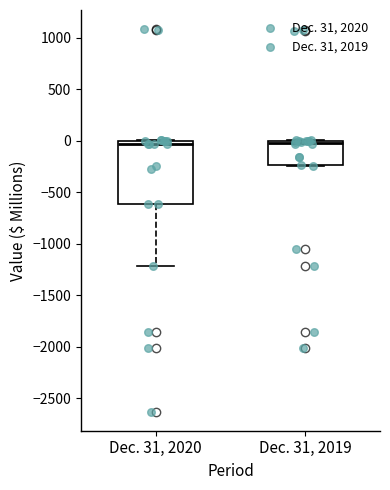

Reading left to right, read every box against the y-axis: the position of its median line, the range the box covers, and the ends of its whiskers. The values are not printed on the chart, so give them approximately, as read against the axis.

Dec. 31, 2020: median -50, box -600 to 0, whiskers -1200 to 0
Dec. 31, 2019: median 0 (just below the box's upper edge), box -250 to 0, whiskers -250 to 0